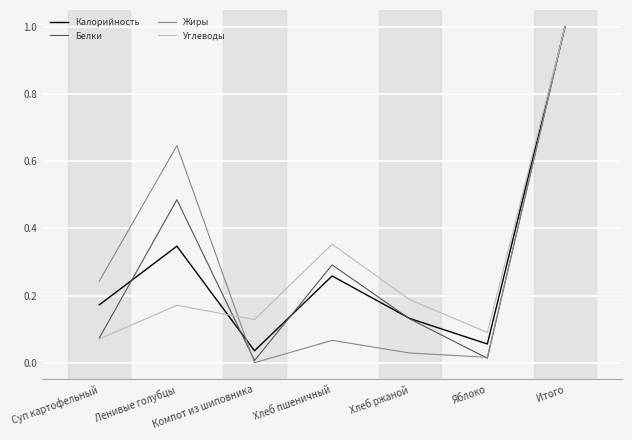

In Белки, how many points are lower than both neighbors (excluding endpoints)?

2